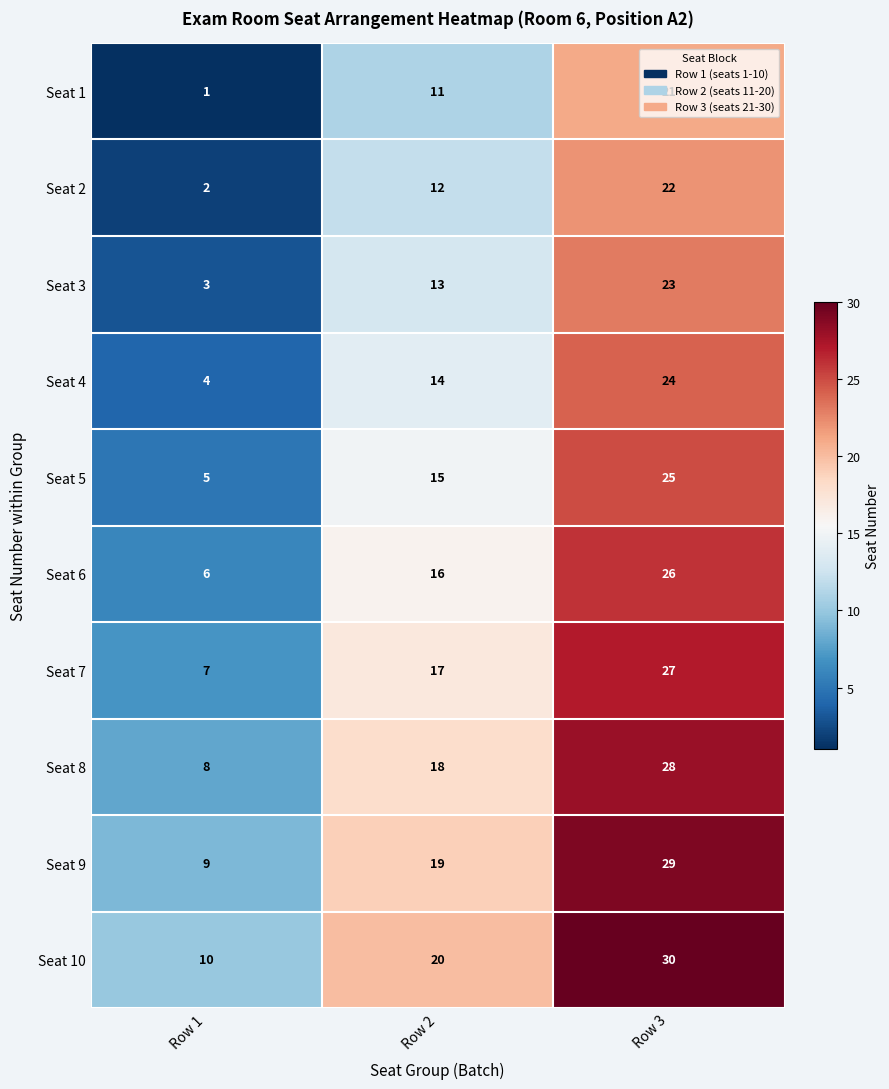

How many series are shown in this chart?

10